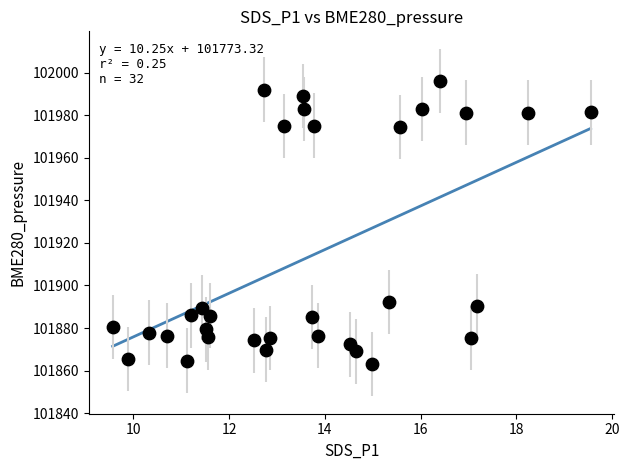

What Y value in the scatter plot is closest to 101929?

101892.2